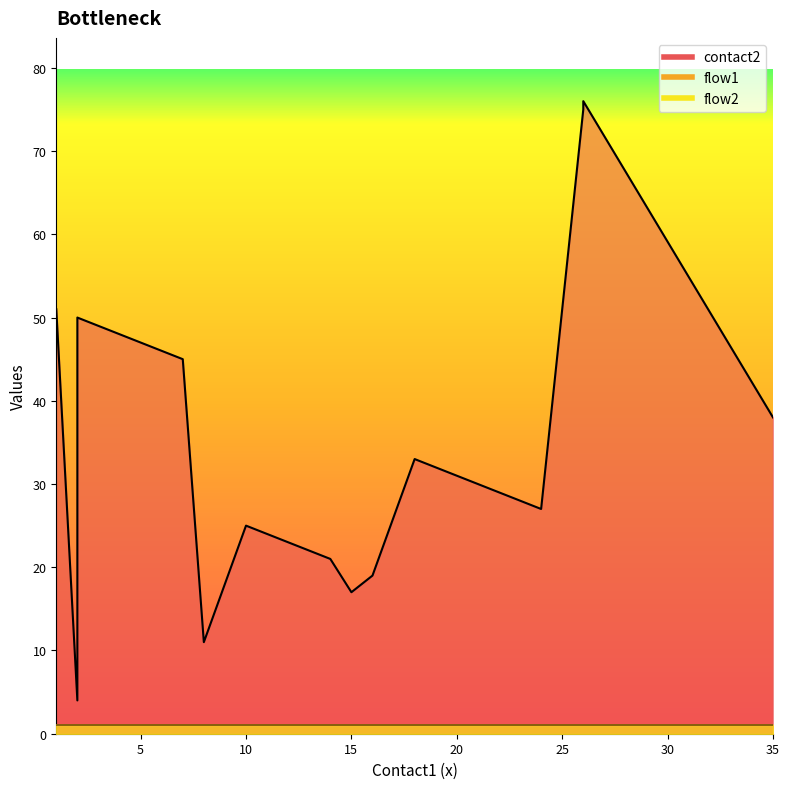

Rank the series by their maximum value, from highest to lowest.

contact2, flow1, flow2